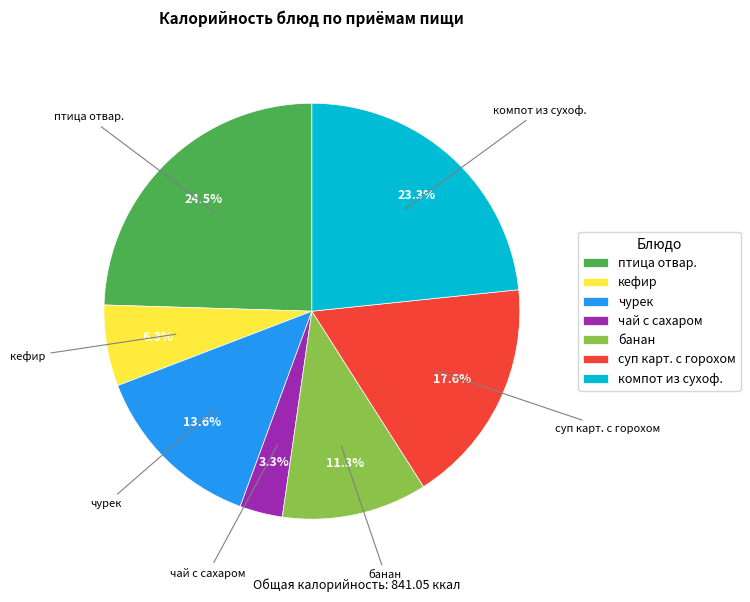

To the nearest percent, what is the difference between the кефир and суп карт. с горохом slice percentages?

11%